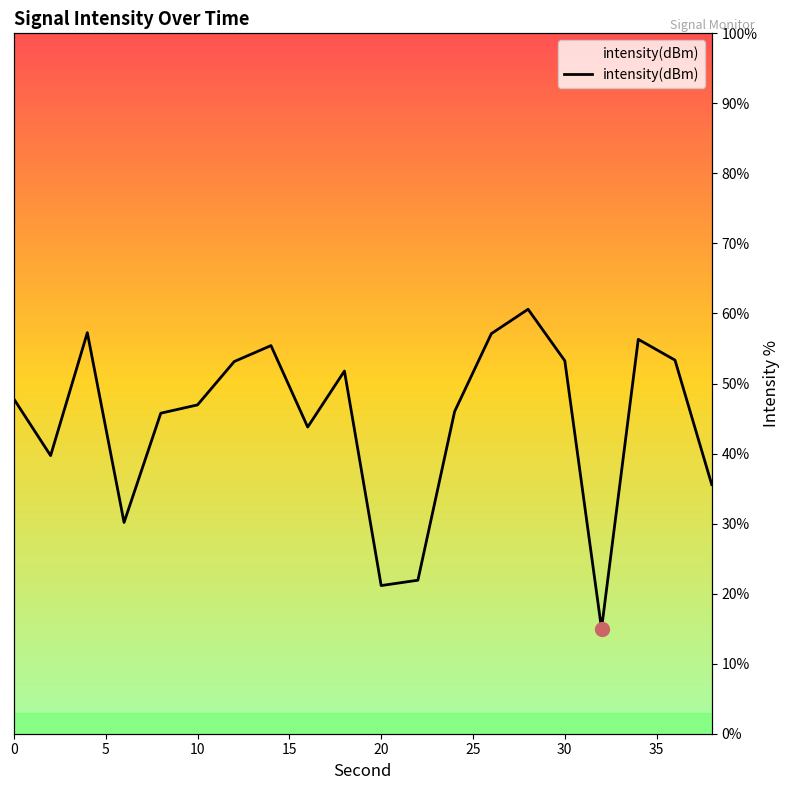

How many points are lower than both their immediate neighbors (excluding endpoints)?

5